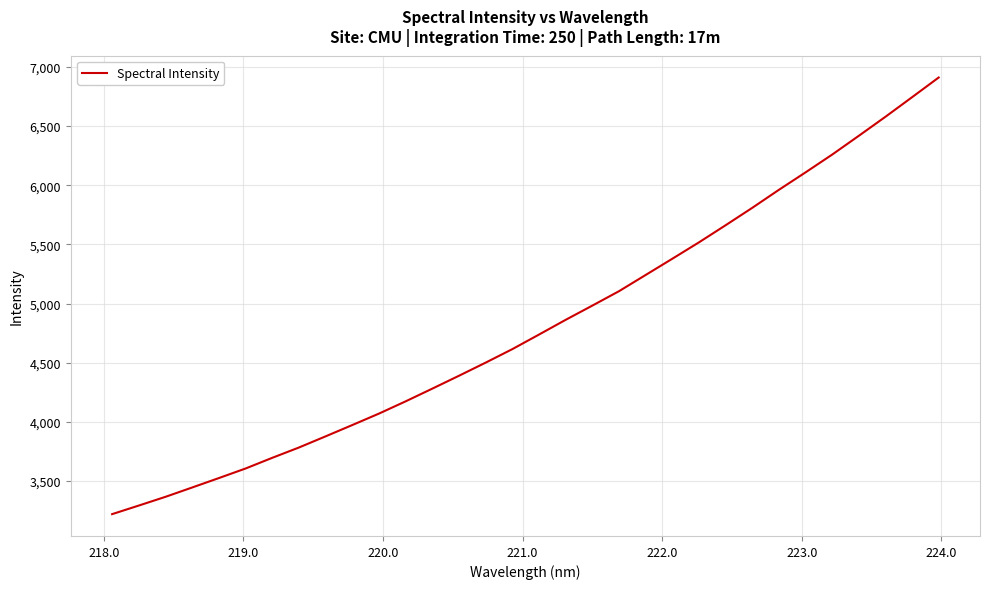

What is the sum of all values?

154112.2